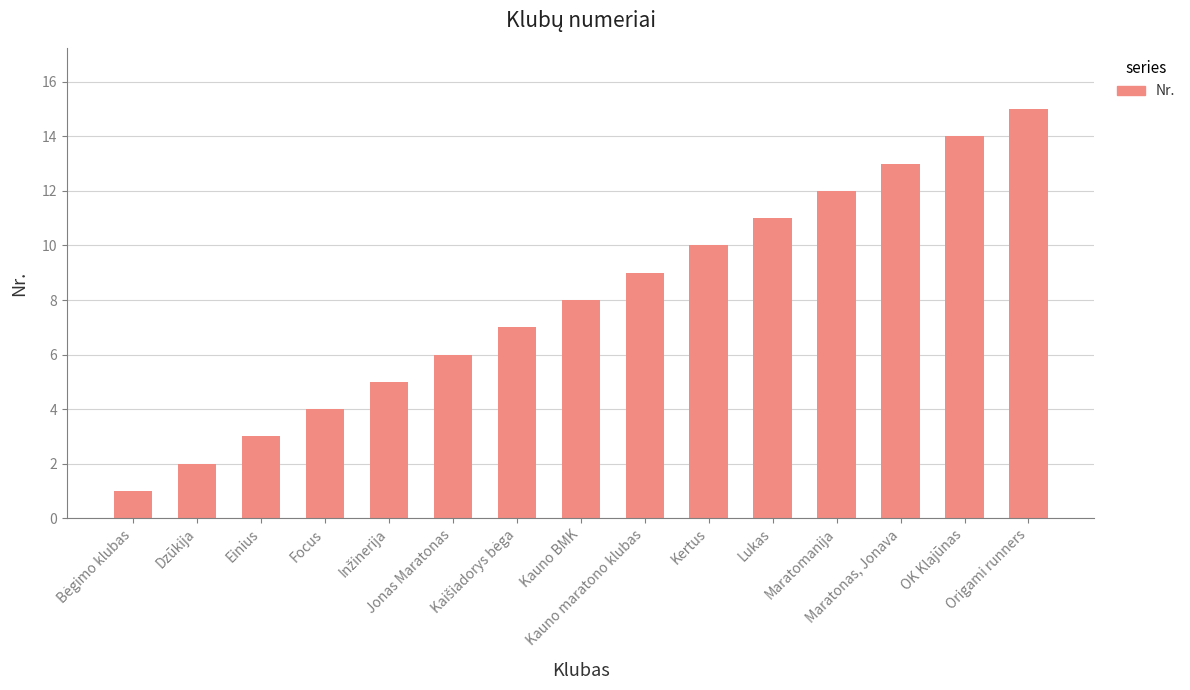

What is the average value?

8